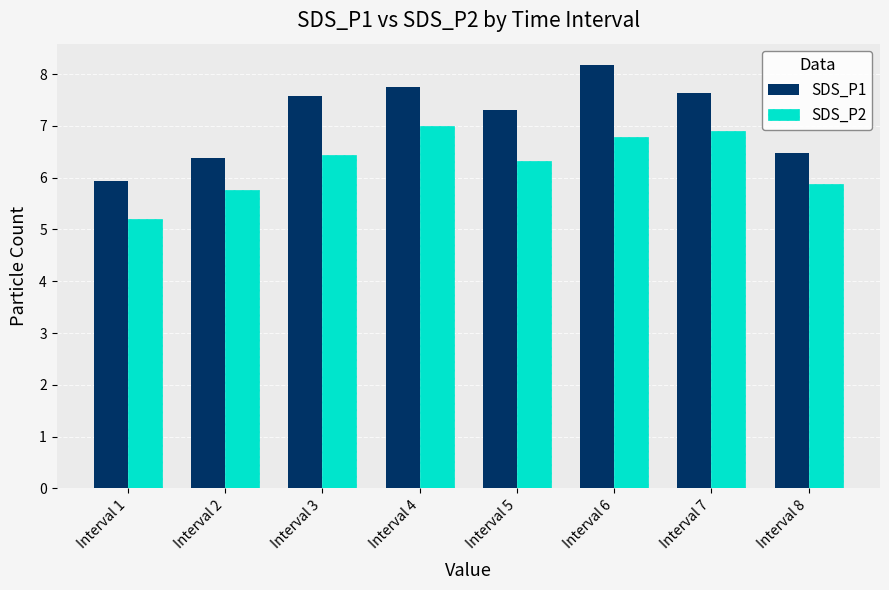

Which series has the widest spread of values?

SDS_P1